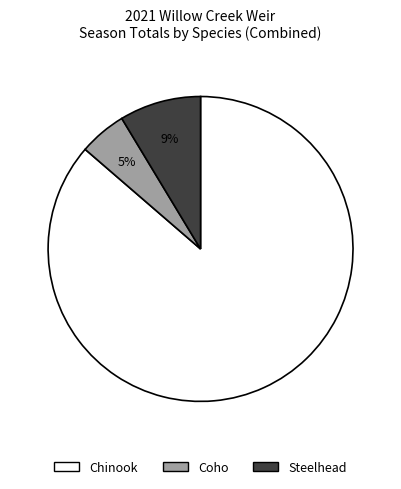

How many segments does this pie chart have?

3